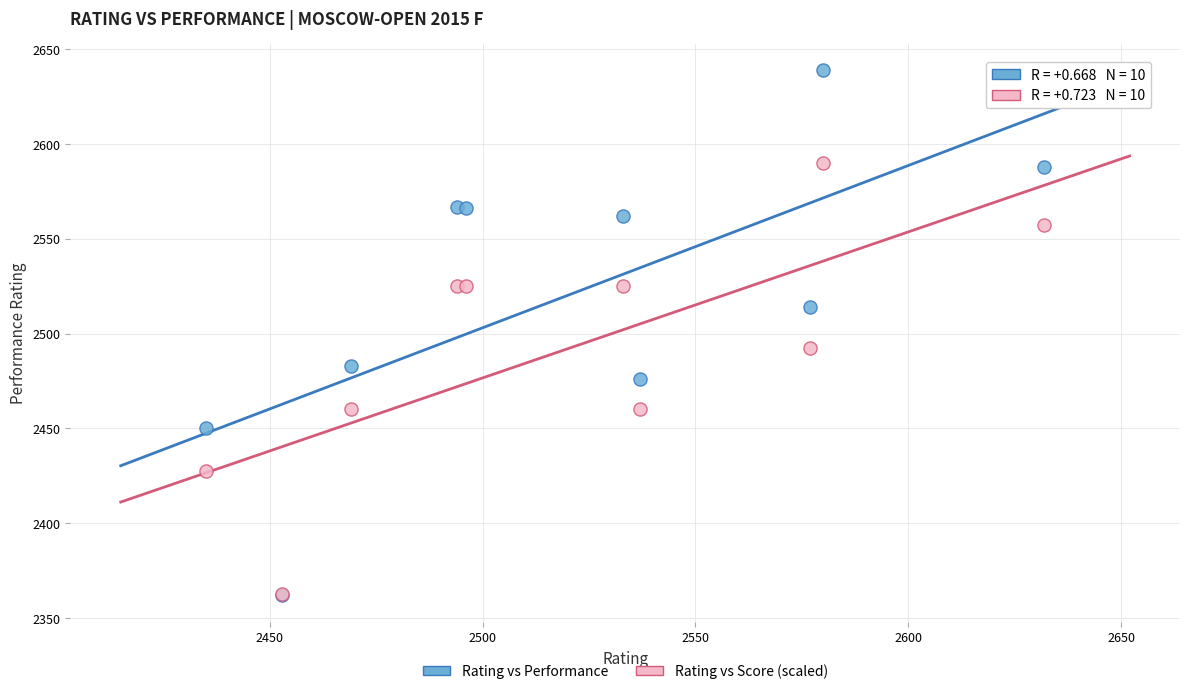

Across all series, what Y value is closest to 2500?

2492.5